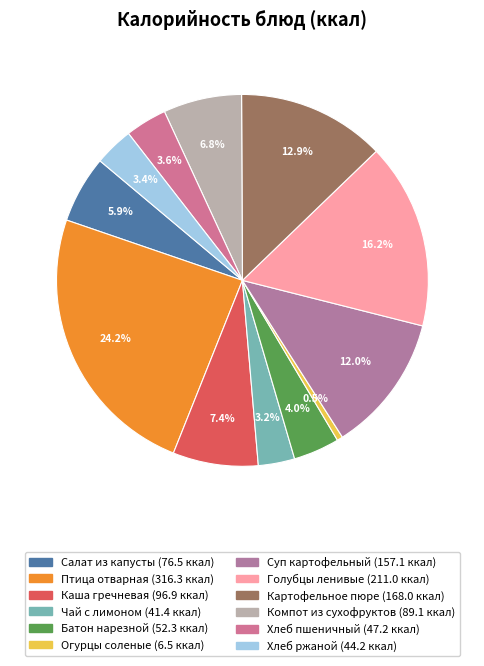

To the nearest percent, what is the difference between the largest and smallest slice percentages?

24%